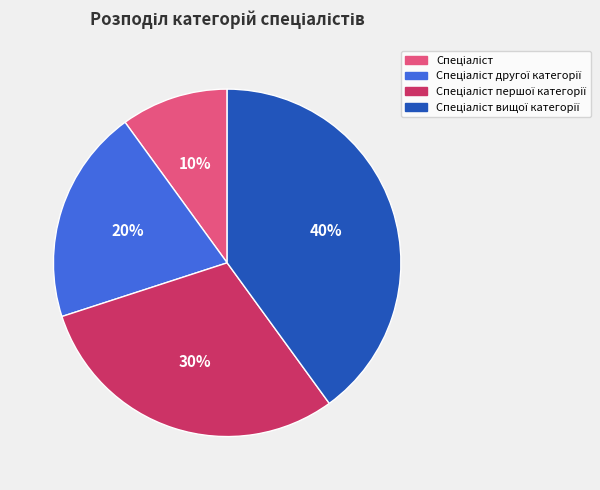

Does any single category account for the majority?

No